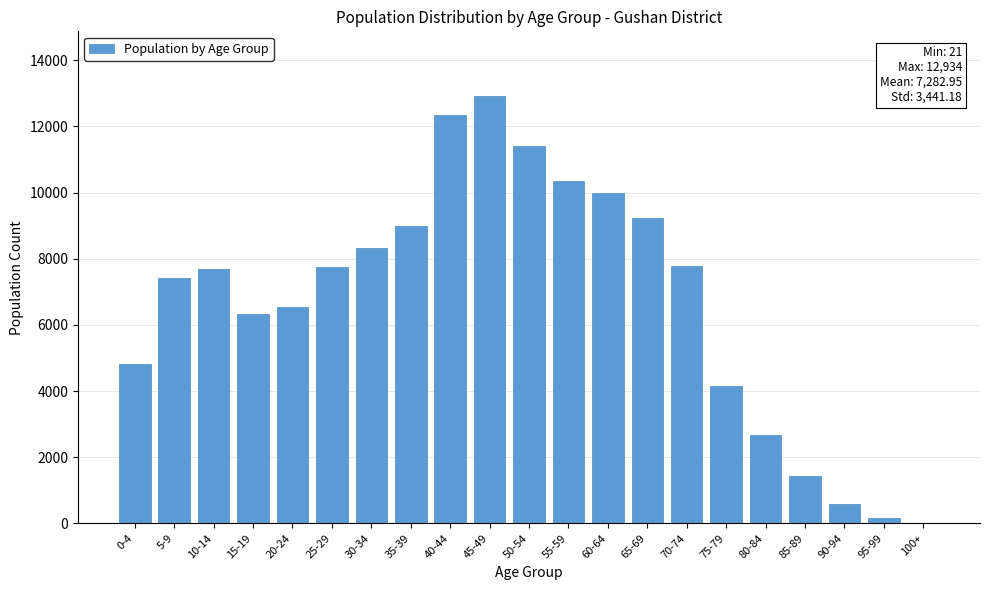

The value at 5-9 is 11640. True or false?

False